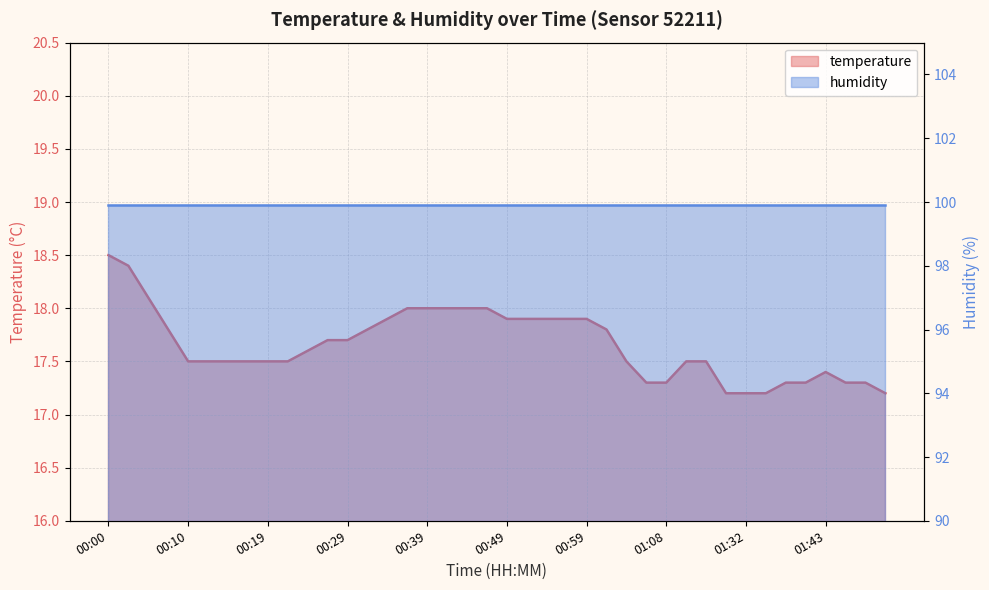

What is the average value?

17.7